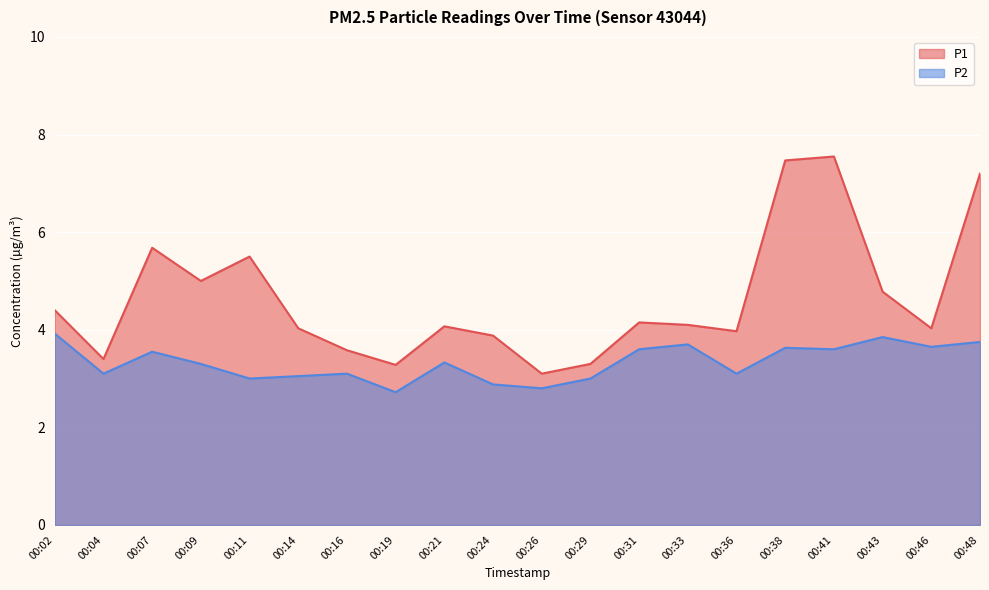

How many data points in P1 are less than 4?

7